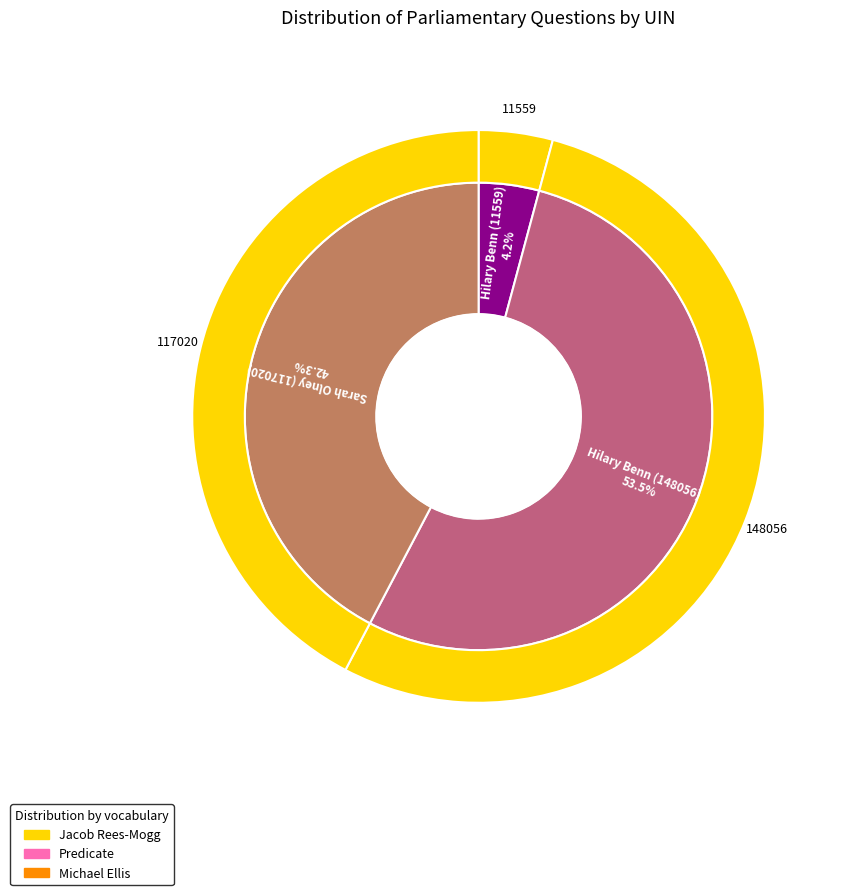

What is the smallest slice in the pie chart?

Hilary Benn (11559)